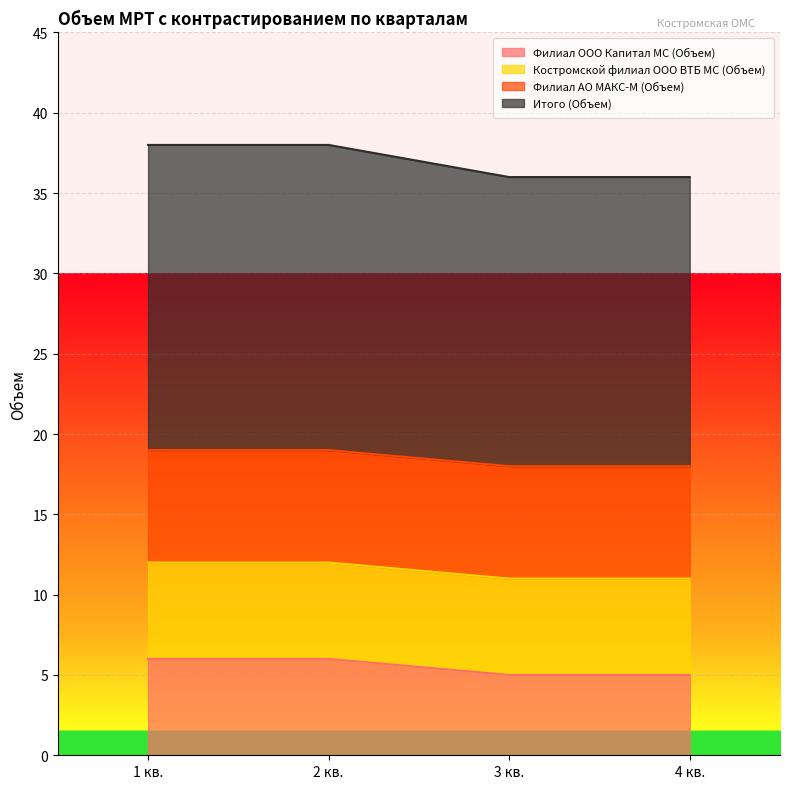

What is the total value across all series at 4 кв.?

36